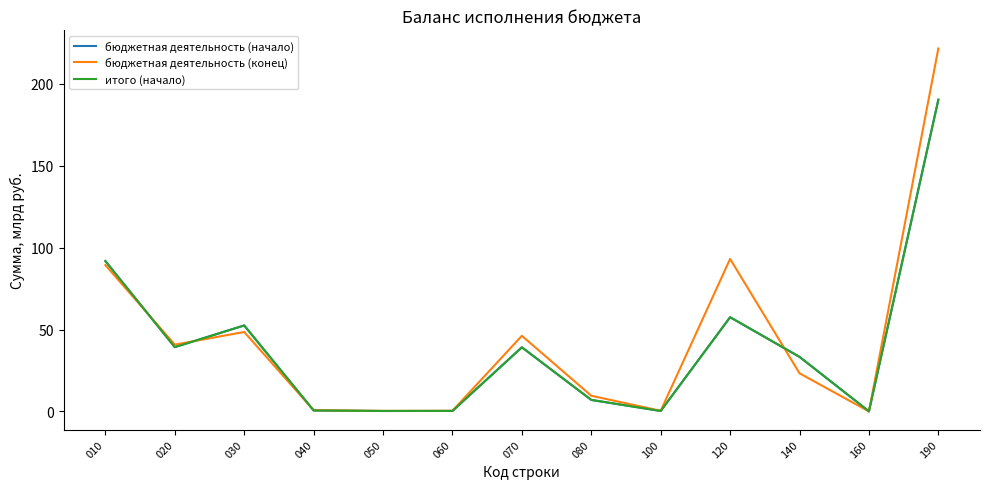

At how many categories does at least one series exceed 114?

1